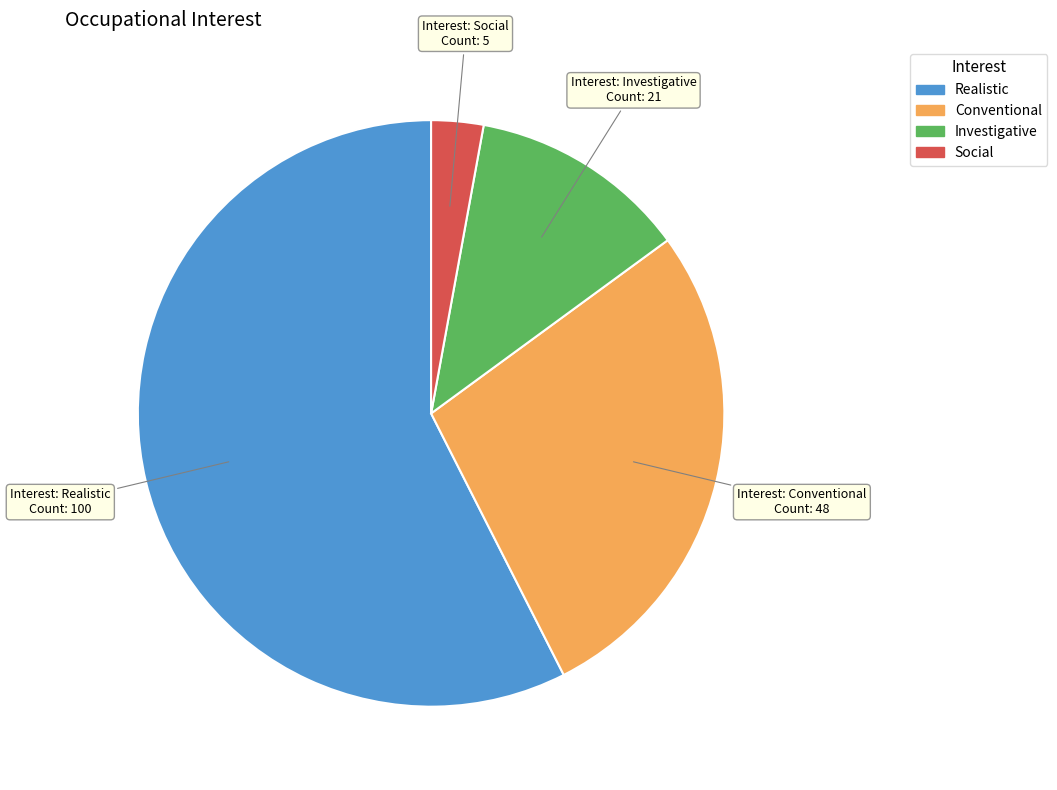

Does any single category account for the majority?

Yes